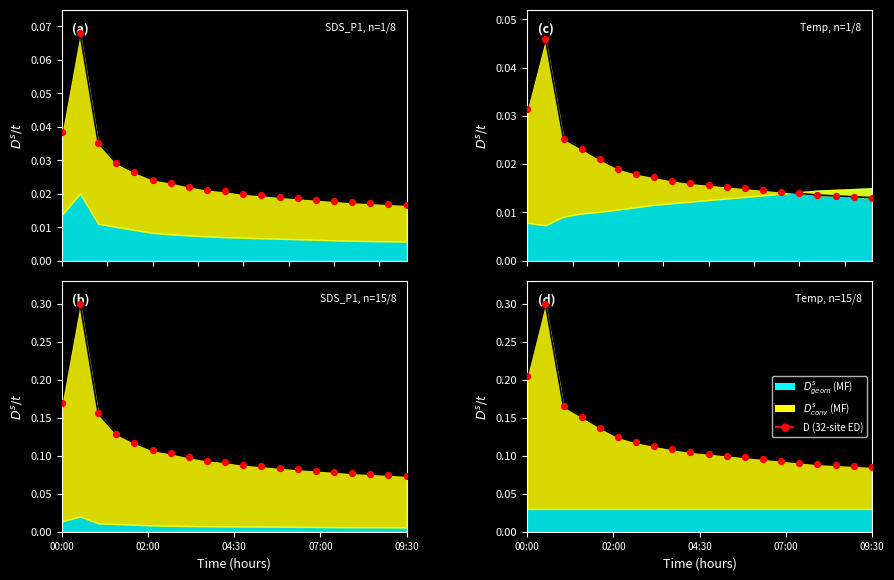

What is the change in value from 02:00 to 12?

-0.2